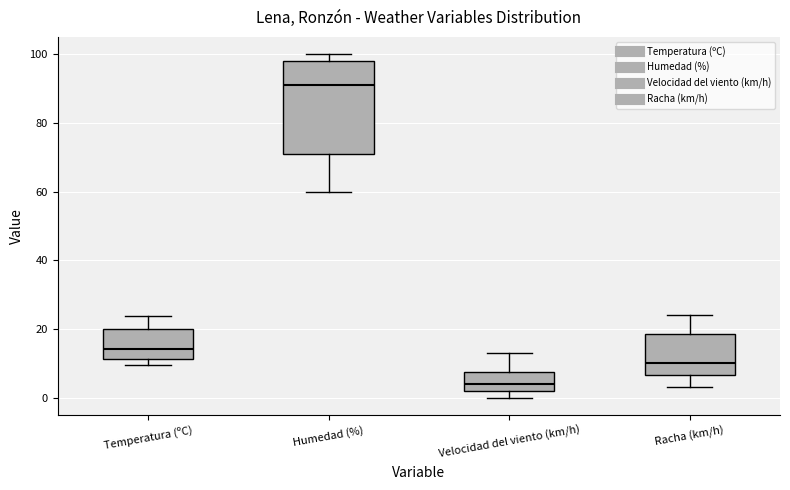

Where is the lower edge of the box for Velocidad del viento (km/h) on the y-axis? The values are not printed on the chart, so give them approximately, as read against the axis.

2